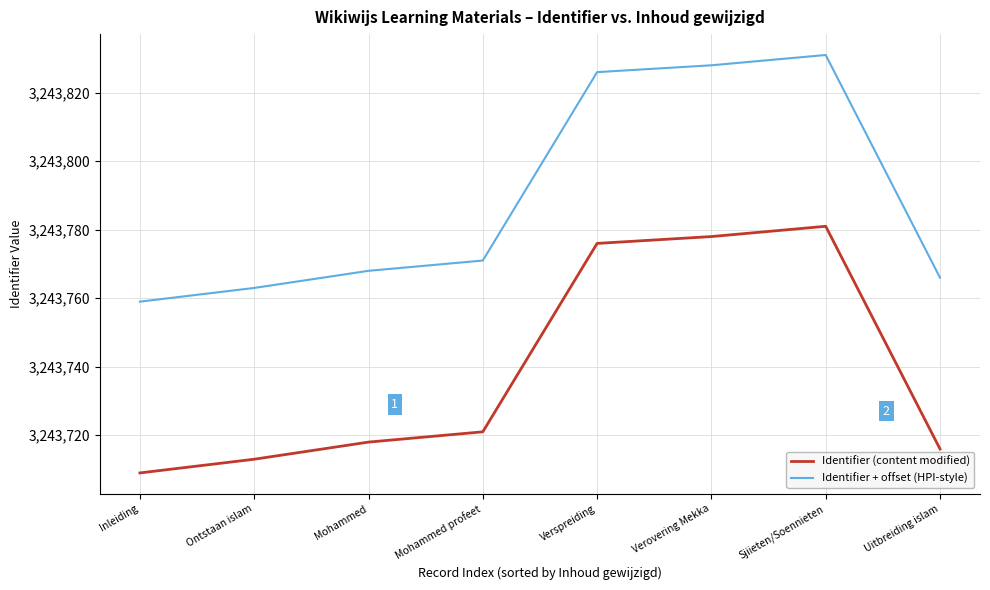

What are all the series names shown in the legend?

Identifier (content modified), Identifier + offset (HPI-style)